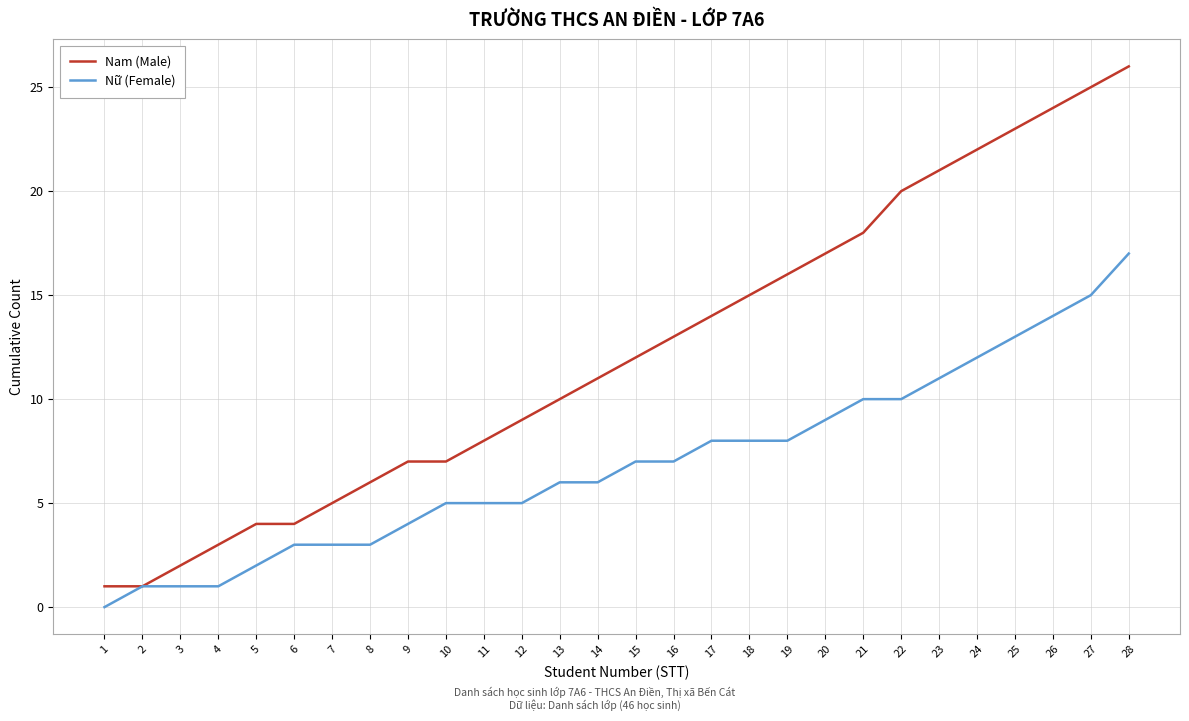

List the series in order of their overall mean, highest first.

Nam (Male), Nữ (Female)